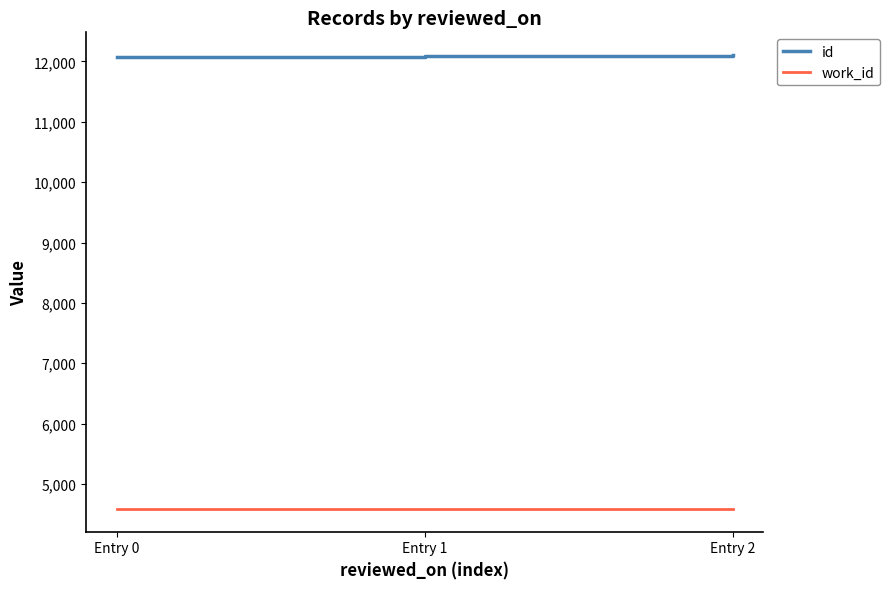

What is the sum of all work_id values?

13755